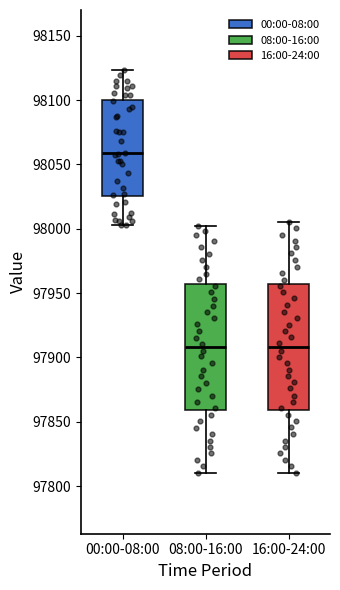

Reading left to right, read every box against the y-axis: the position of its median line, the range the box covers, and the ends of its whiskers. The values are not printed on the chart, so give them approximately, as read against the axis.

00:00-08:00: median 98060, box 98025 to 98100, whiskers 98005 to 98125
08:00-16:00: median 97910, box 97860 to 97955, whiskers 97810 to 98005
16:00-24:00: median 97910, box 97860 to 97955, whiskers 97810 to 98005